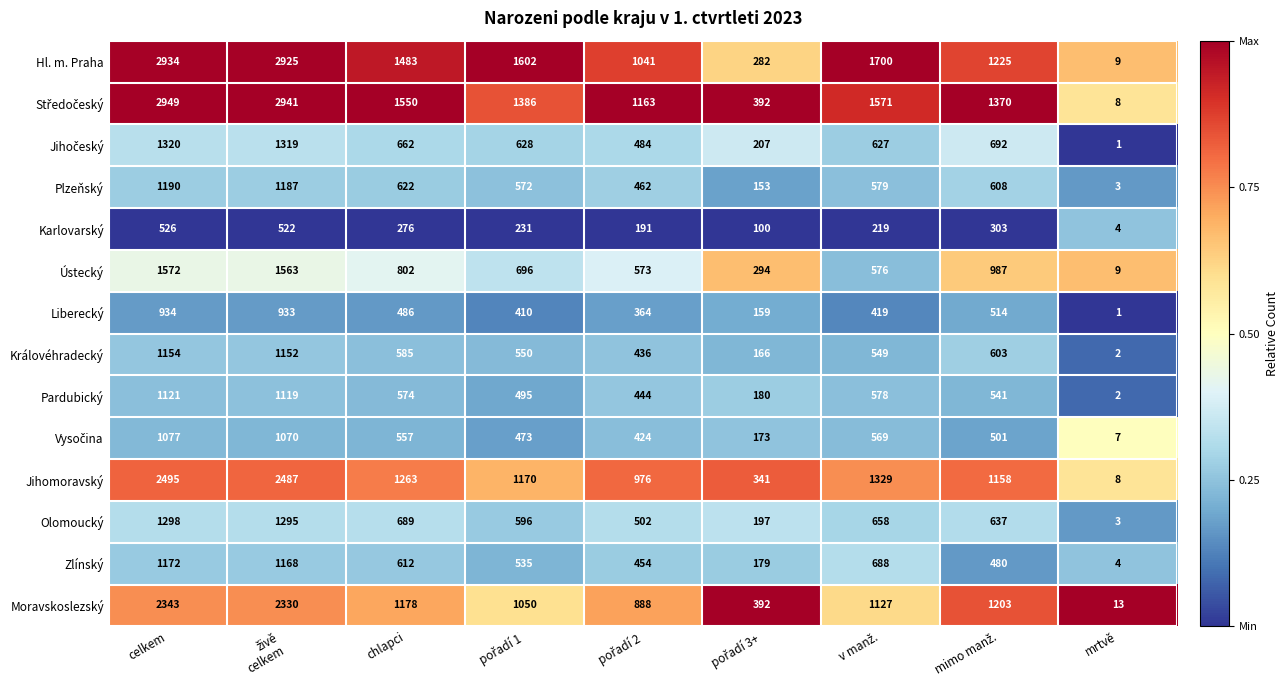

True or false: Jihomoravský has a value of 5 at mrtvě.

False